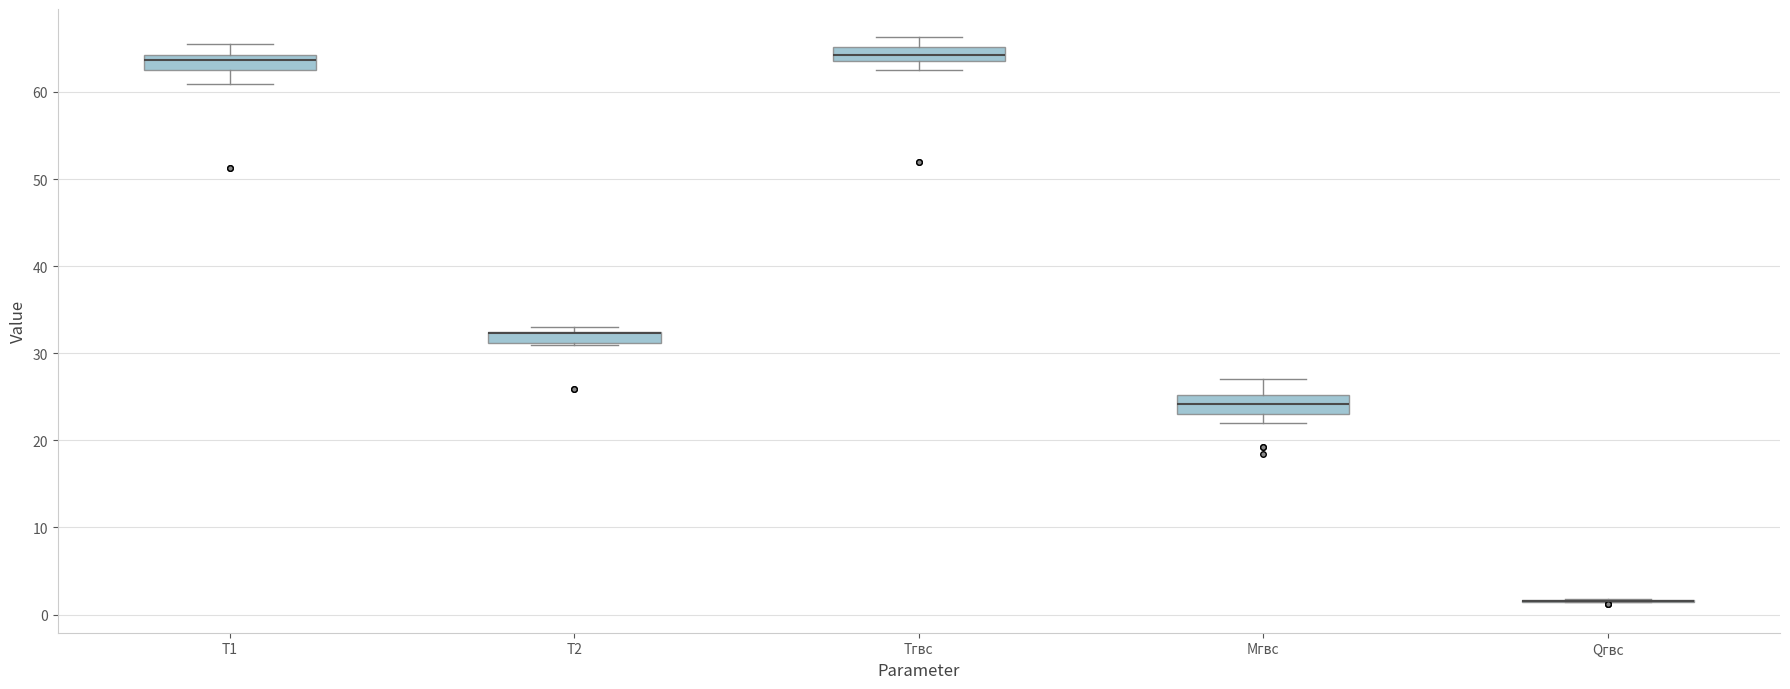

Where is the upper edge of the box for T2 on the y-axis? The values are not printed on the chart, so give them approximately, as read against the axis.

32